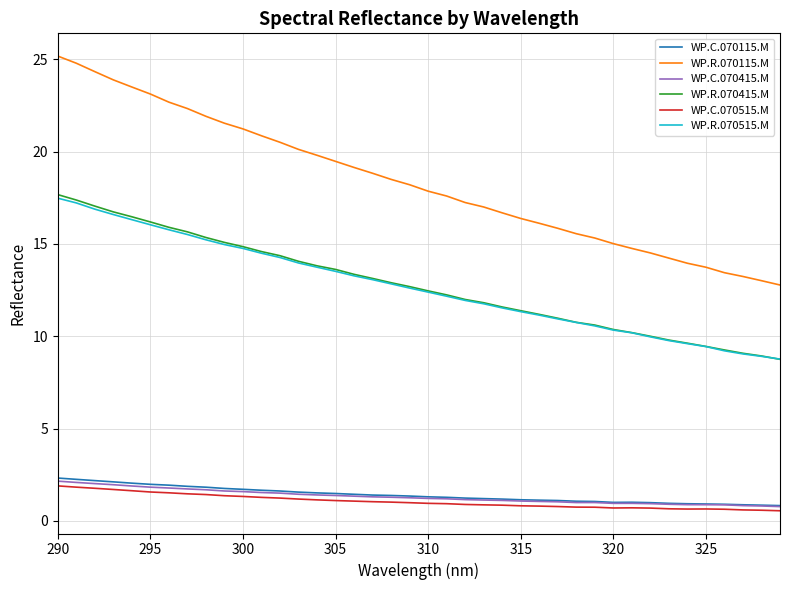

Which series has the largest total across all categories?

WP.R.070115.M